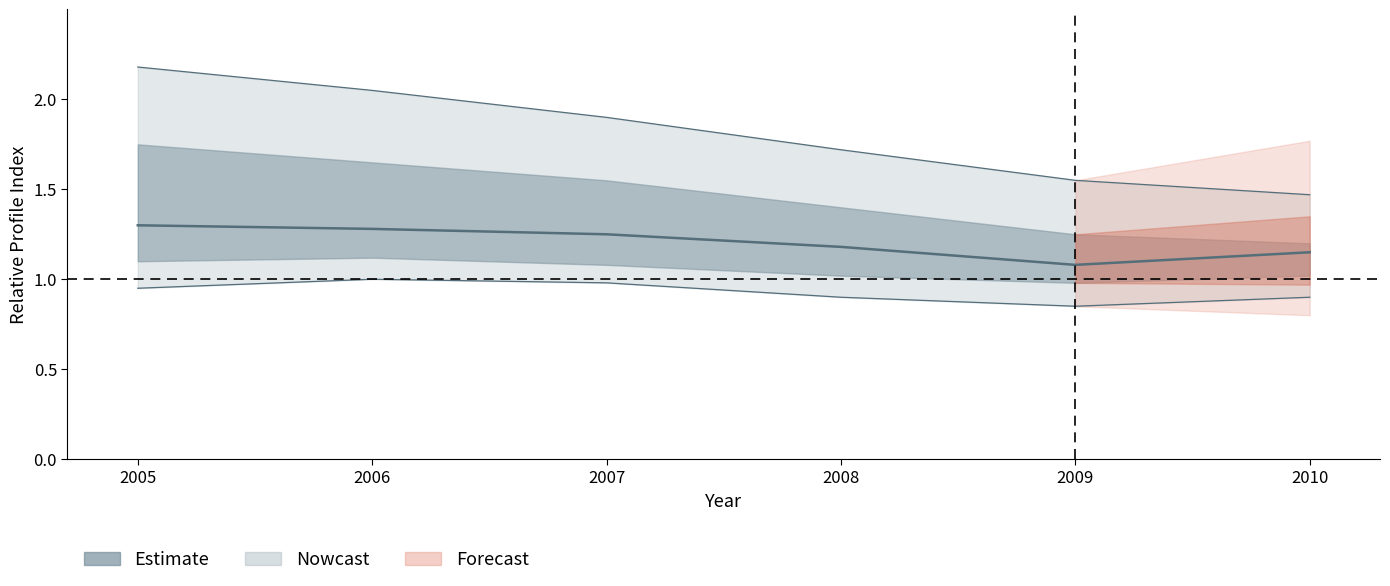

What is the maximum value shown in the chart?

2.2